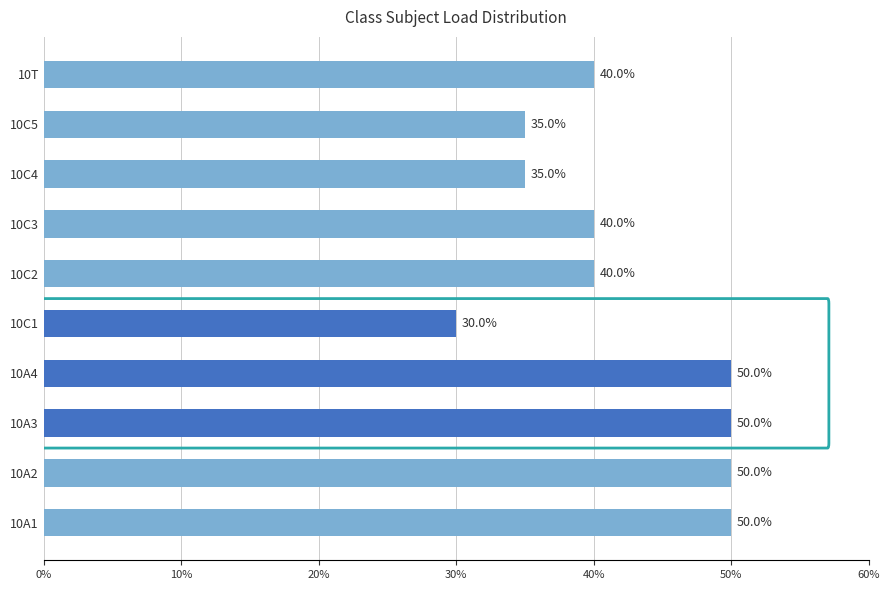

How many values are between 35 and 50?

9